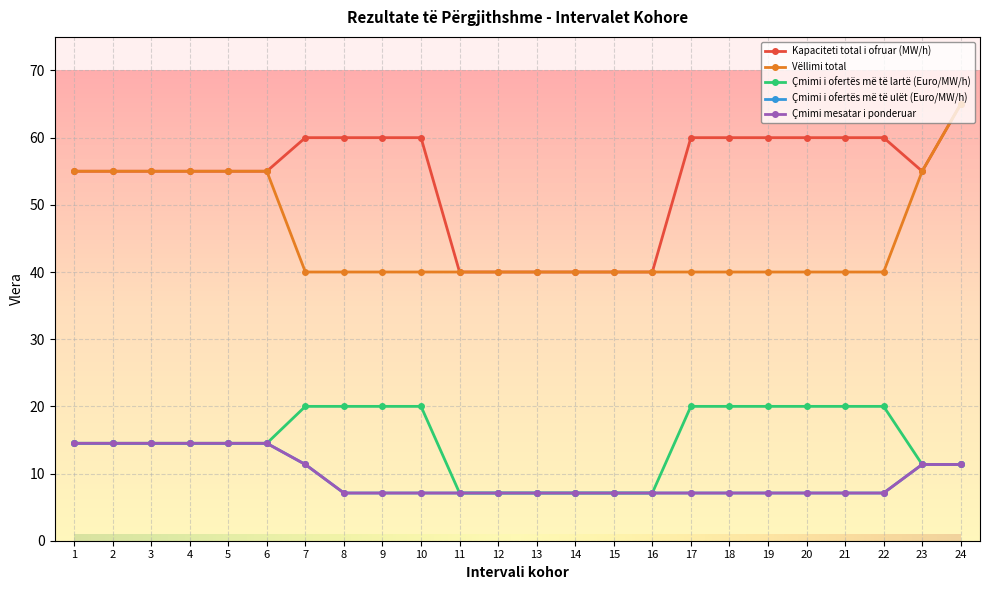

Does the chart have visible grid lines?

Yes